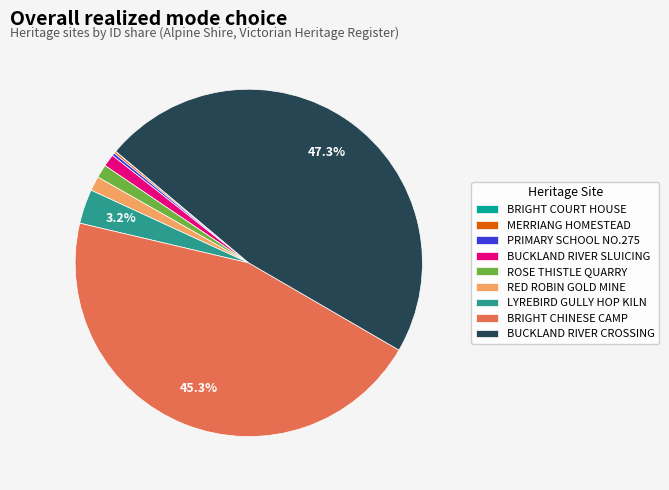

How much of the chart is everything except LYREBIRD GULLY HOP KILN?

96.8%